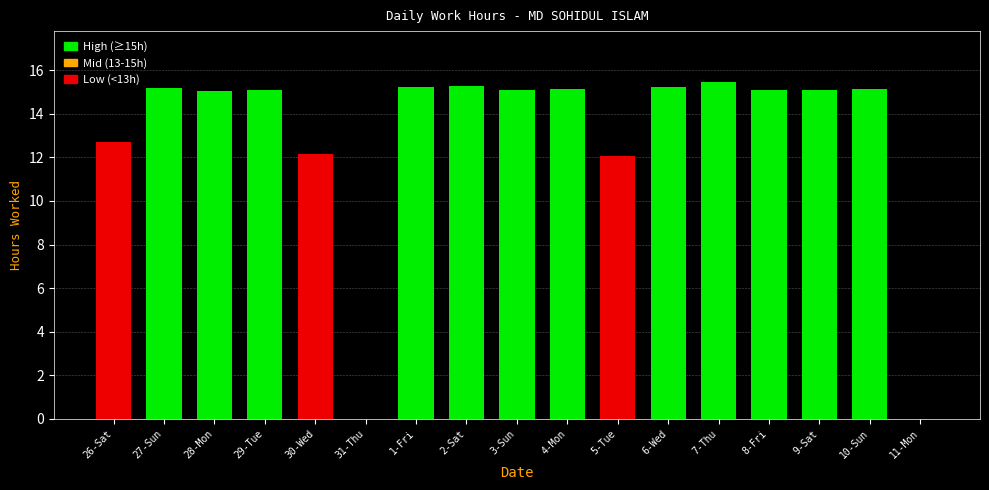

What is the sum of all values?

219.1